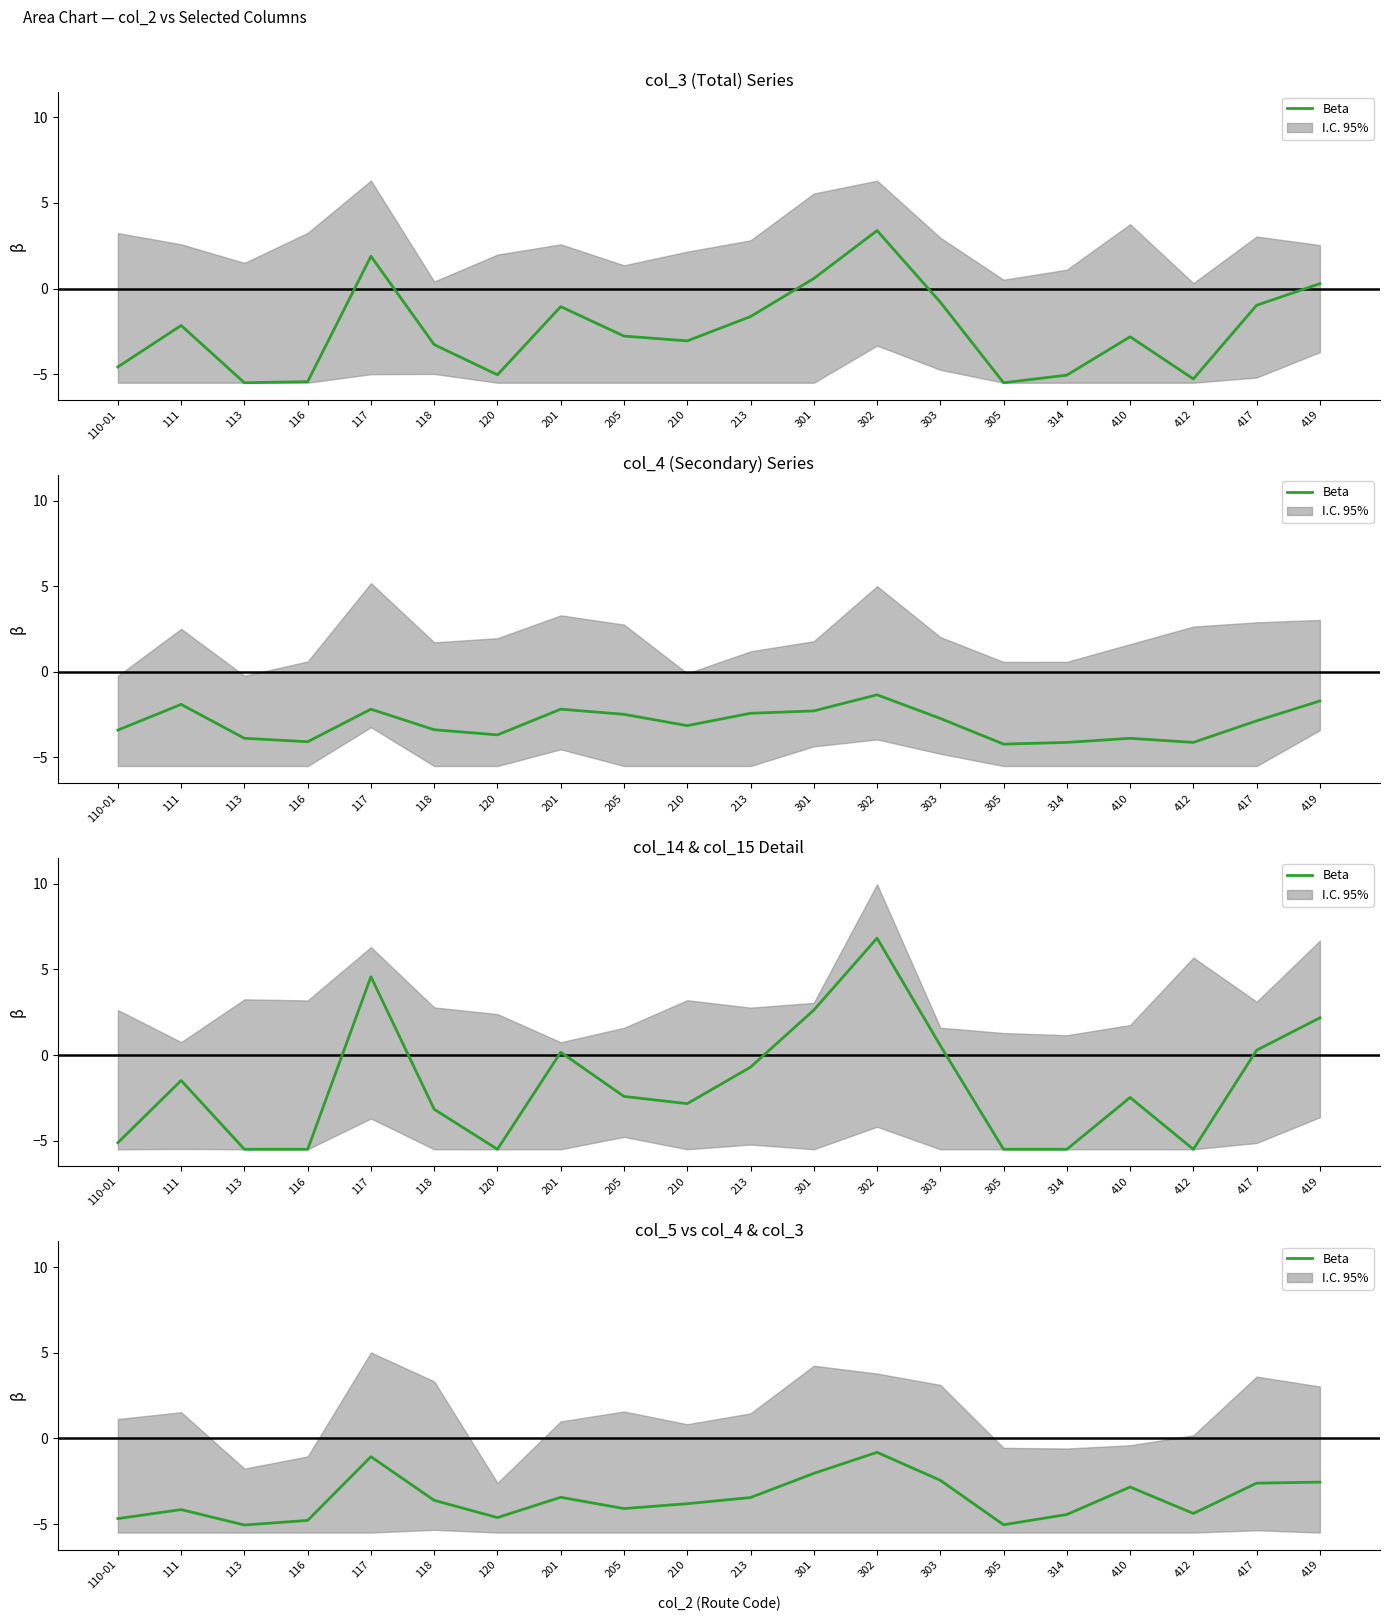

Which label corresponds to the smallest value in the chart?

113